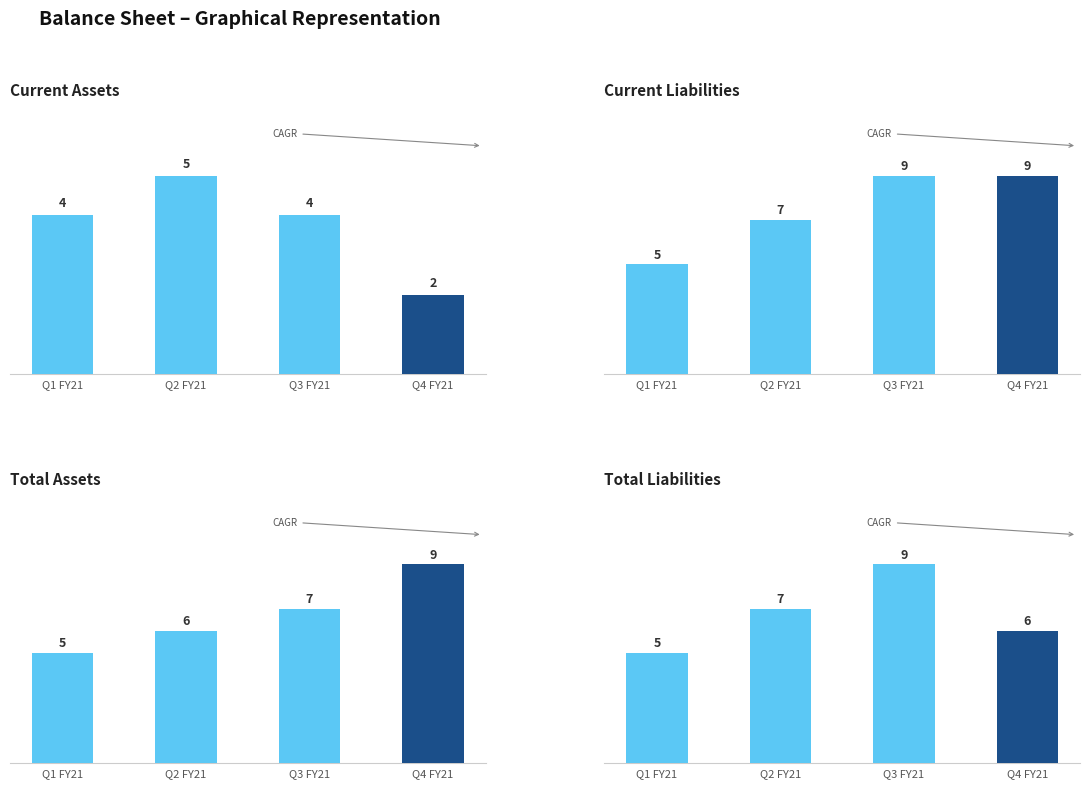

How many data points in Total Liabilities are less than 7?

2